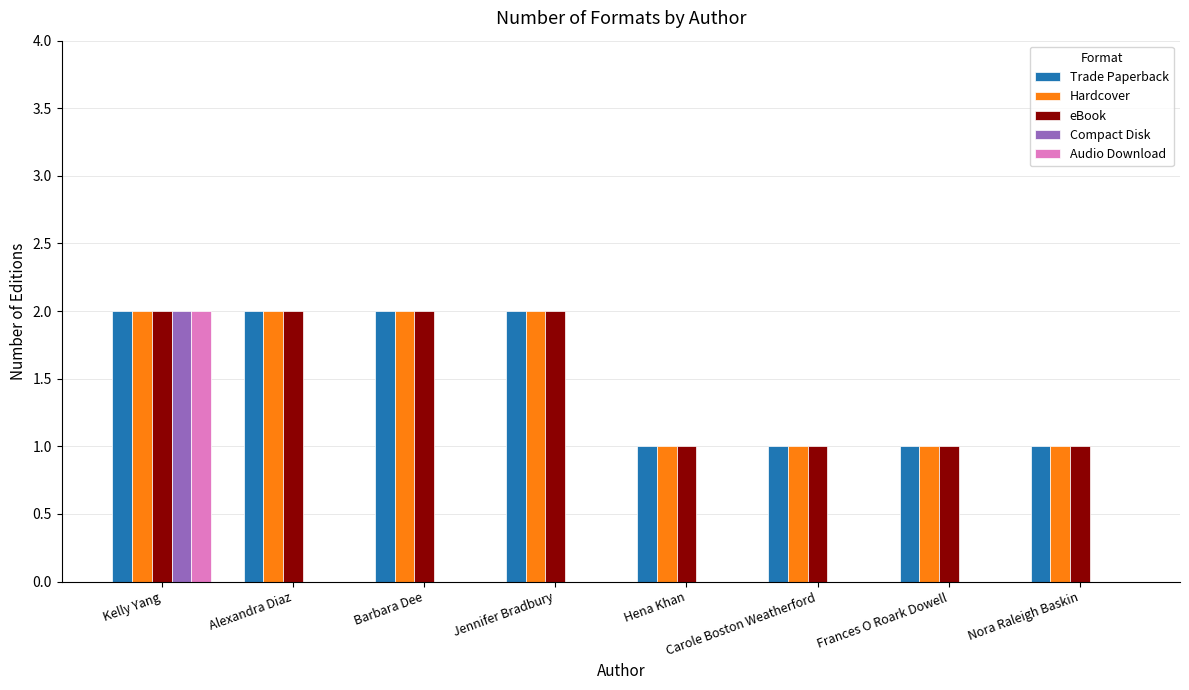

Are the bars grouped side by side (vs. stacked)?

Yes